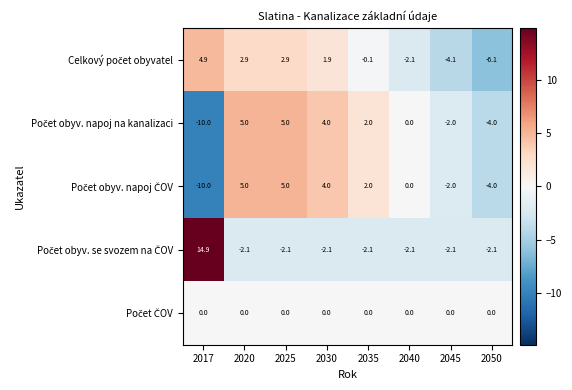

What is the spread (max minus min) of values at 2020?

7.1